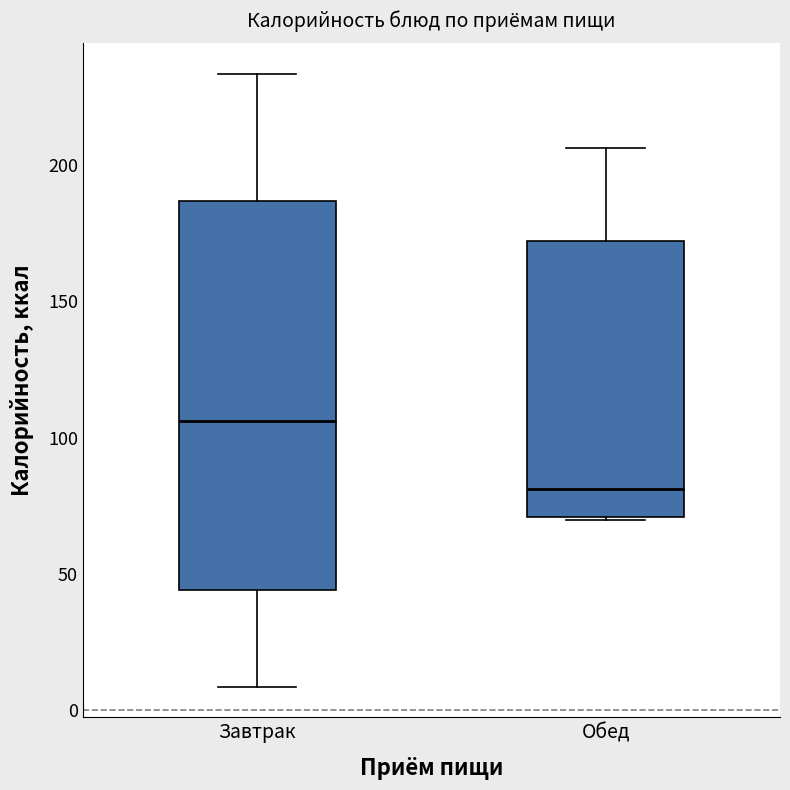

Reading left to right, transcribe this box plot: for each box, give where its median line is, the range the box spans, and where its two whiskers end, as read against the y-axis. The values are not printed on the chart, so give them approximately, as read against the axis.

Завтрак: median 105, box 45 to 185, whiskers 10 to 235
Обед: median 80, box 70 to 170, whiskers 70 to 205